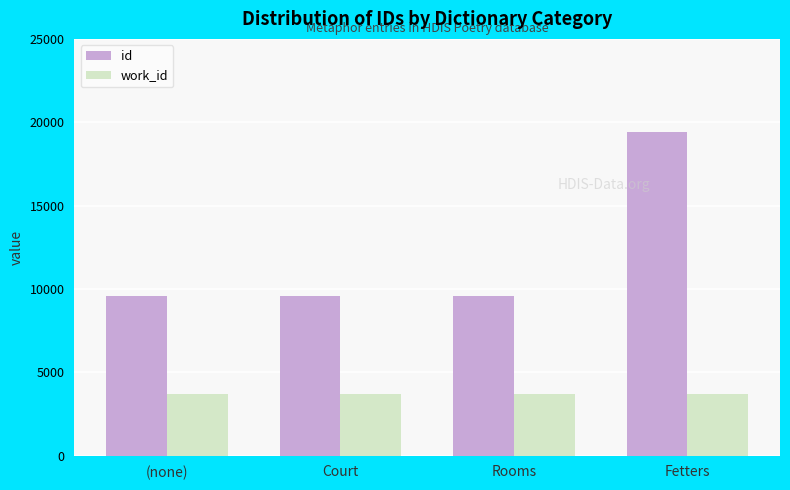

What is the maximum value shown in the chart?

19396